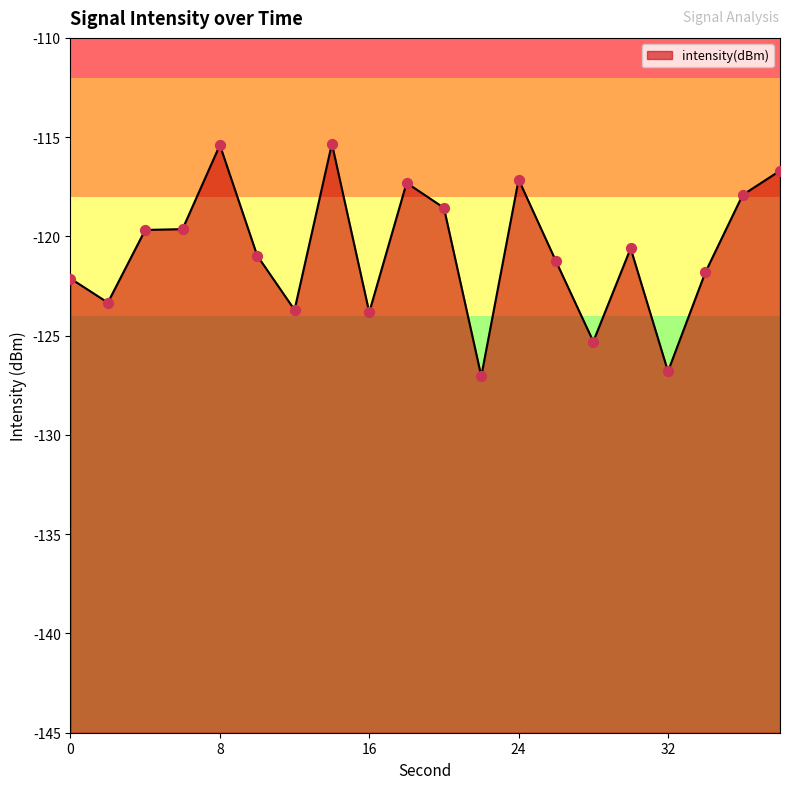

Between 2 and 34, which is larger?

34